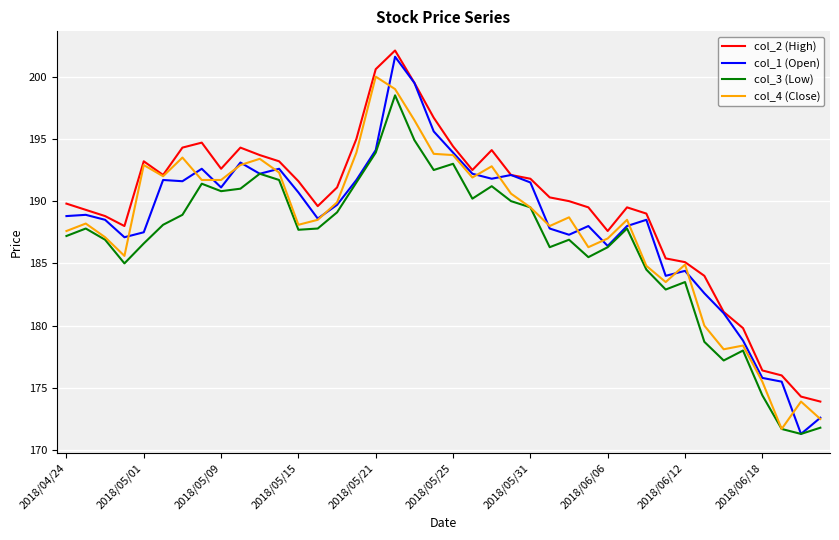

Which series has the widest spread of values?

col_1 (Open)